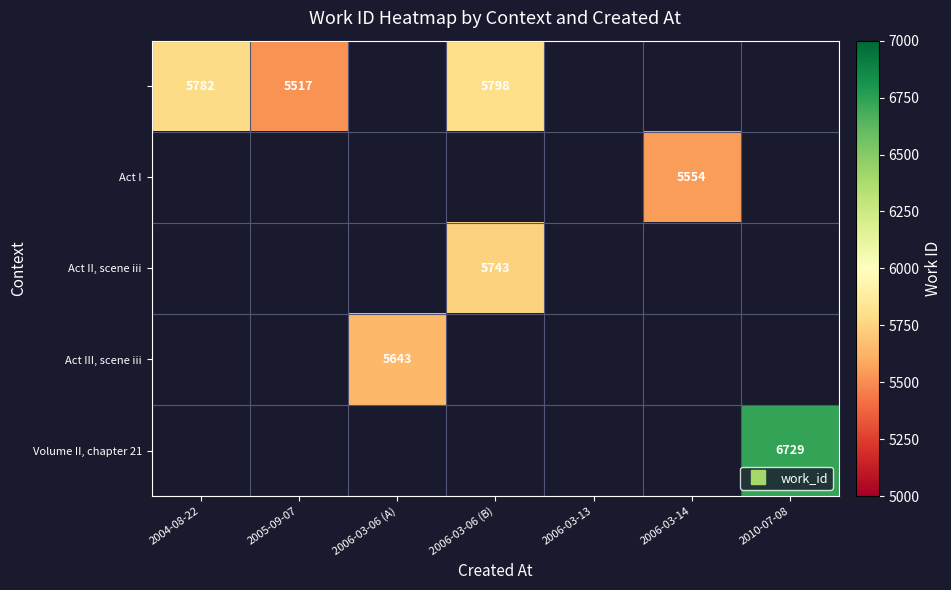

At which category does the chart reach its peak across all series?

2010-07-08